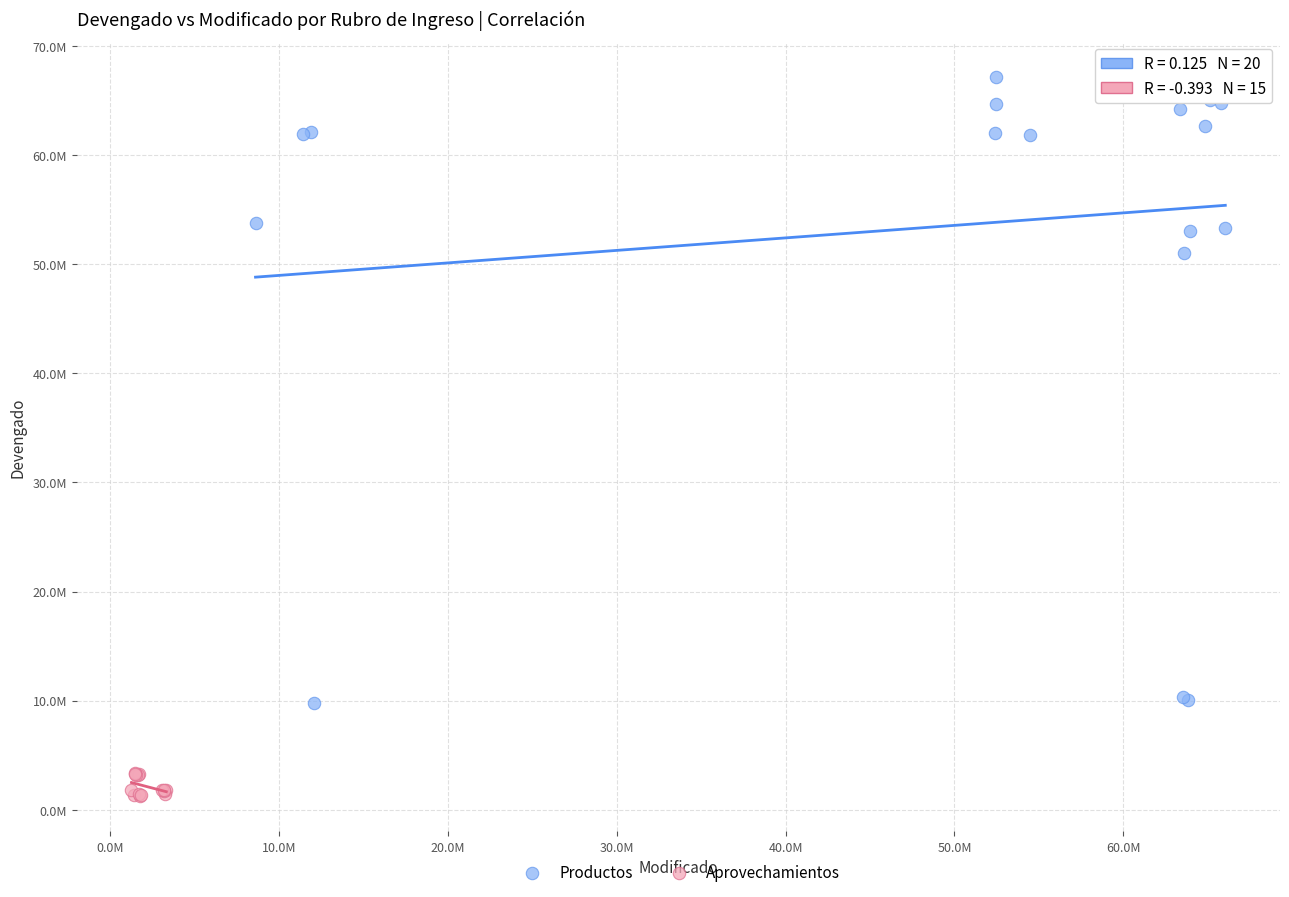

What are all the series names shown in the legend?

Productos, Aprovechamientos